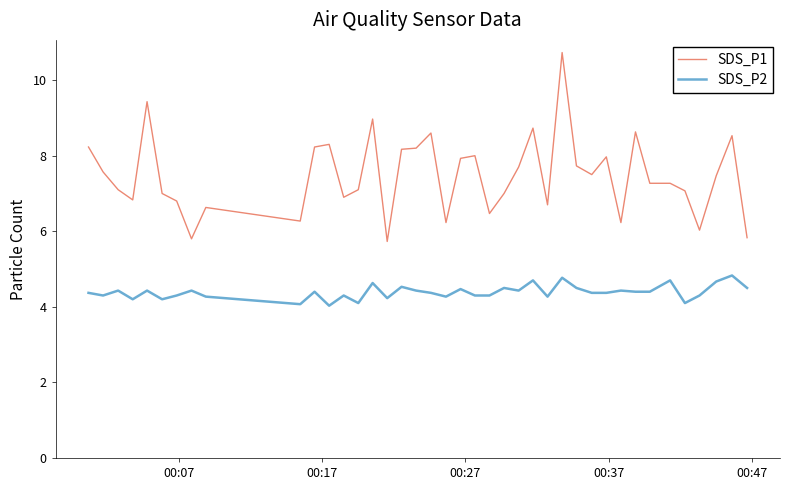

Which series has the widest spread of values?

SDS_P1